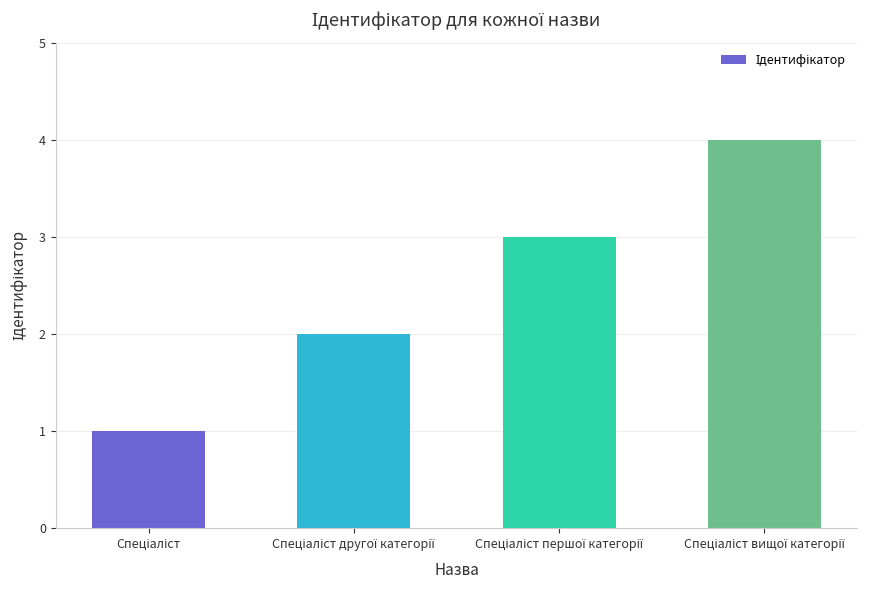

What is the difference between the maximum and minimum values?

3